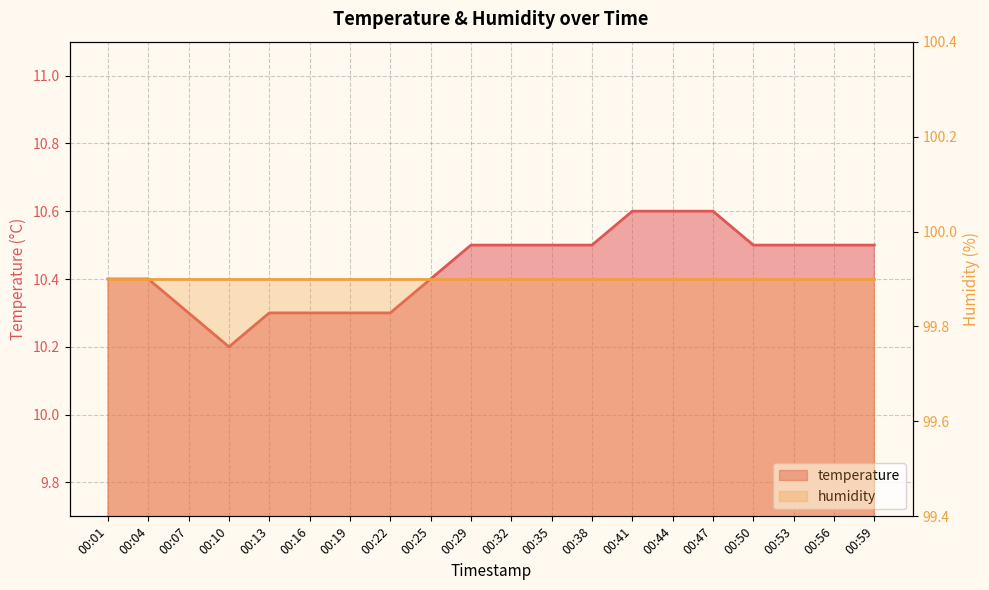

Rank the categories by value from highest to lowest.

00:41, 00:44, 00:47, 00:29, 00:32, 00:35, 00:38, 00:50, 00:53, 00:56, 00:59, 00:01, 00:04, 00:25, 00:07, 00:13, 00:16, 00:19, 00:22, 00:10